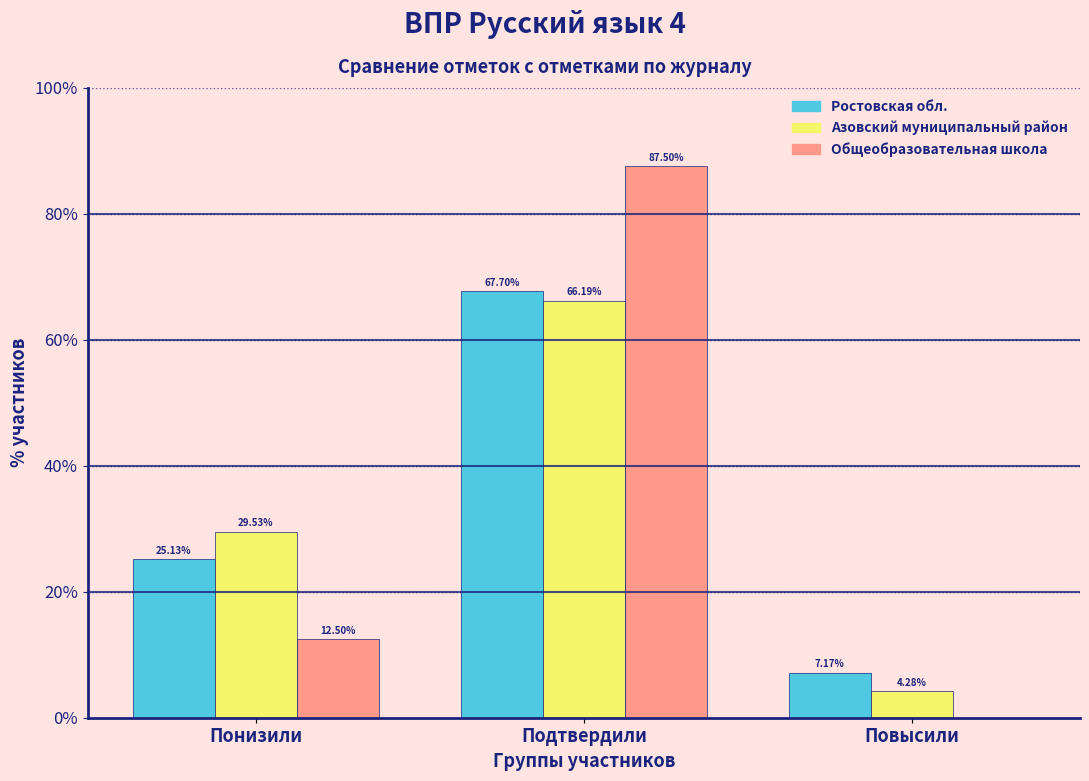

At which label does Общеобразовательная школа reach its peak?

Подтвердили